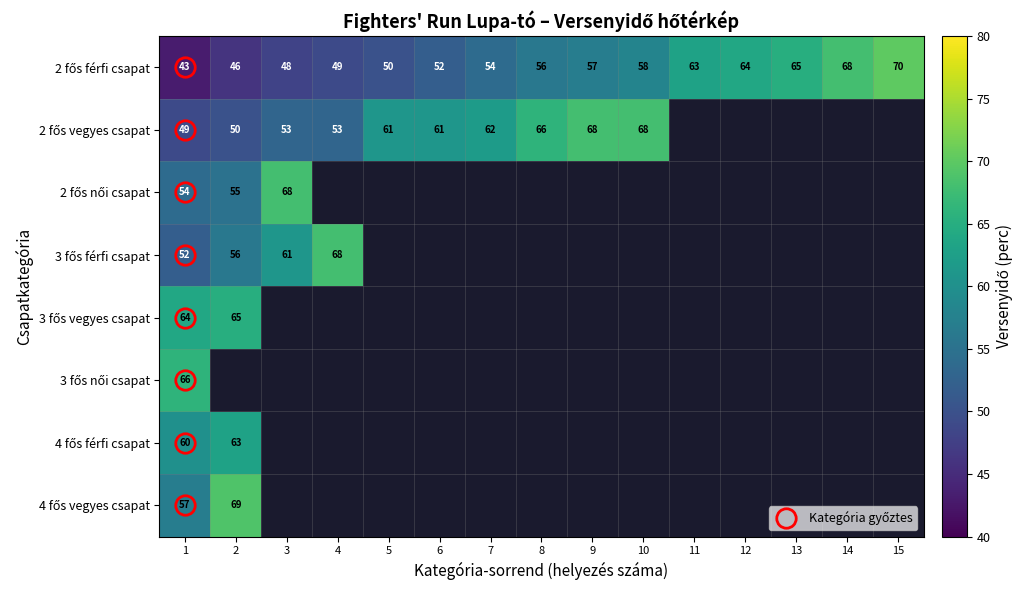

At which label does 2 fős vegyes csapat reach its peak?

9